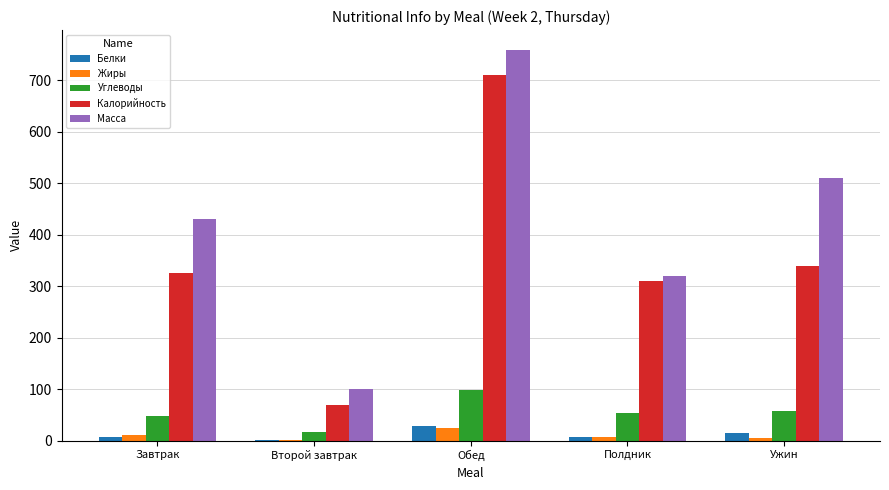

Between Второй завтрак and Обед, which series saw the biggest shift?

Масса